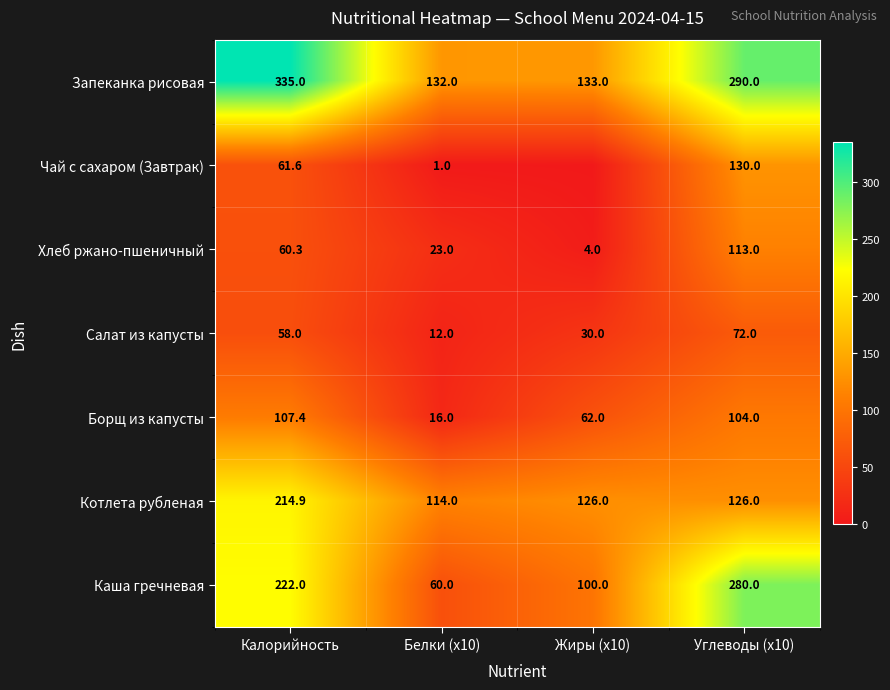

What is the total value across all series at Углеводы (x10)?

1115.0